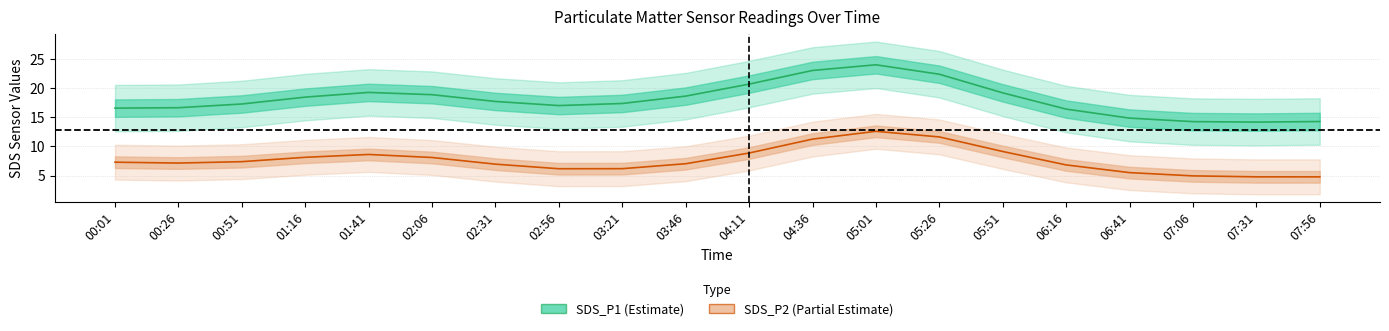

How many series are shown in this chart?

2